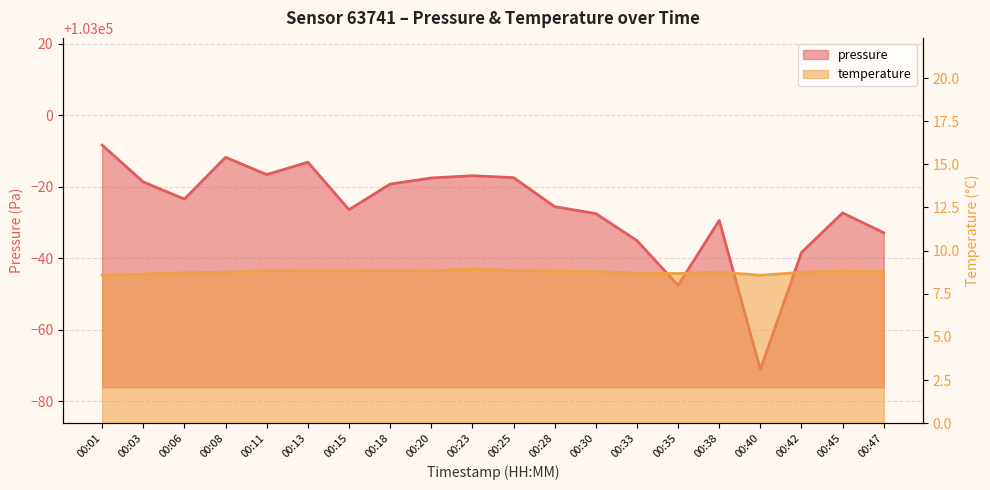

At which category does temperature reach its first local peak?

00:11